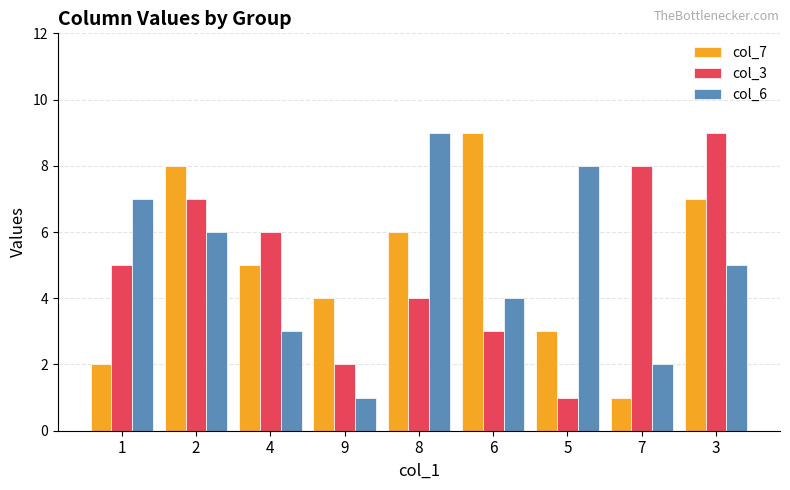

Reading right to left, extract all data points from this chart.

col_7: 7	1	3	9	6	4	5	8	2
col_3: 9	8	1	3	4	2	6	7	5
col_6: 5	2	8	4	9	1	3	6	7